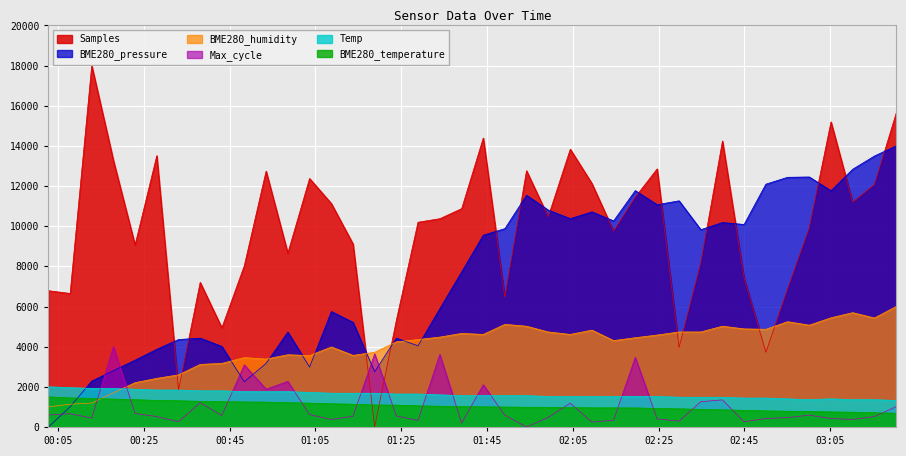

After their last crossing, which series has the higher values: BME280_temperature or BME280_pressure?

BME280_pressure